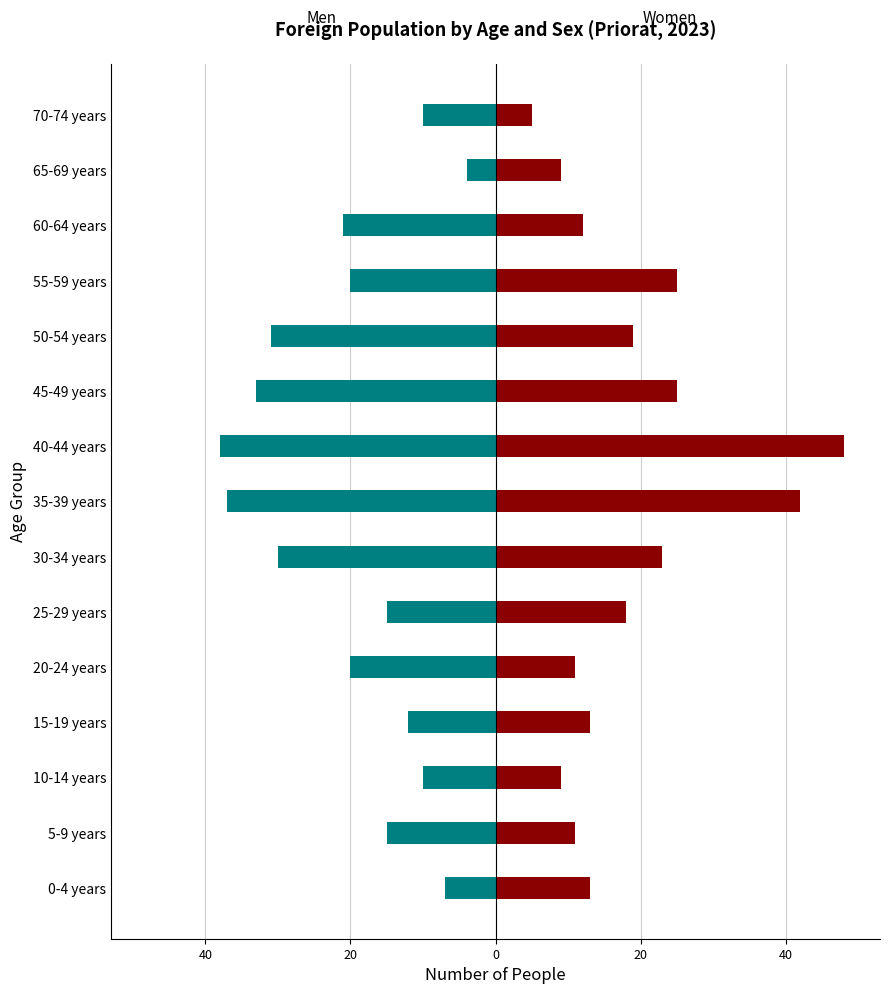

What is the sum of all Women values?

283